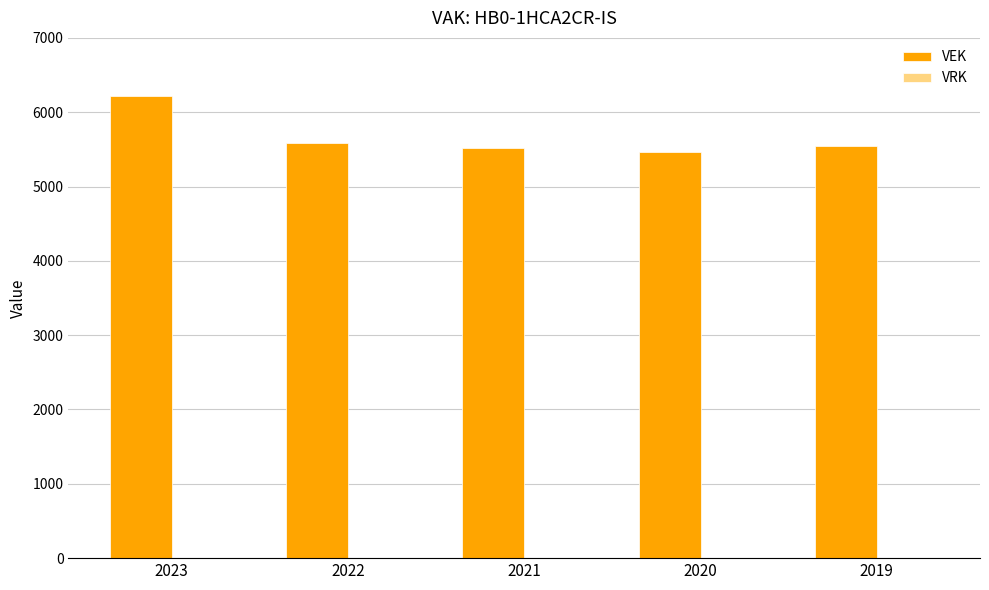

What is the sum of the values at 2021 and 2019?

11071